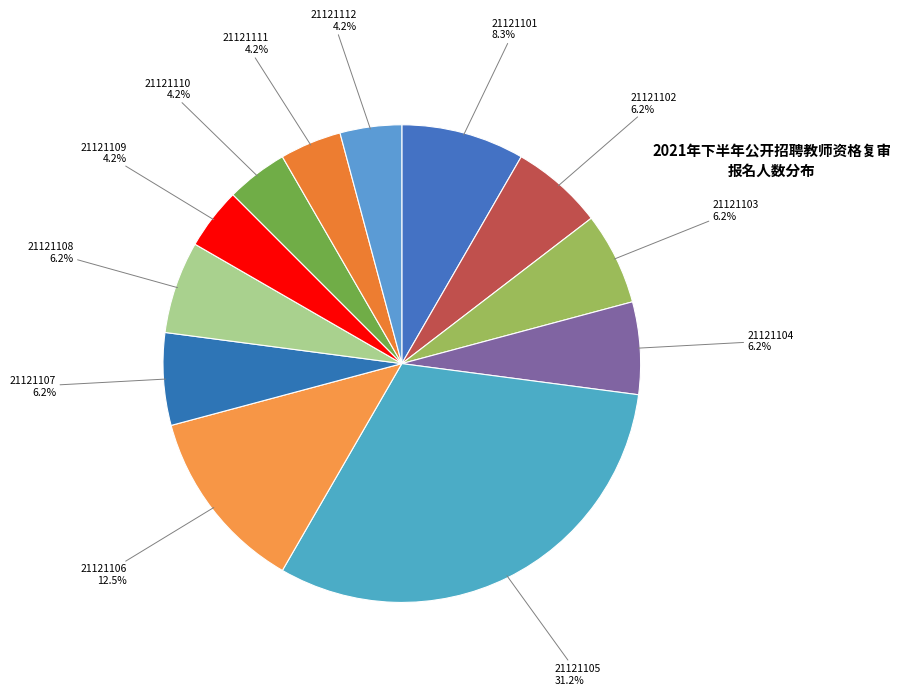

Count the number of slices in the pie.

12